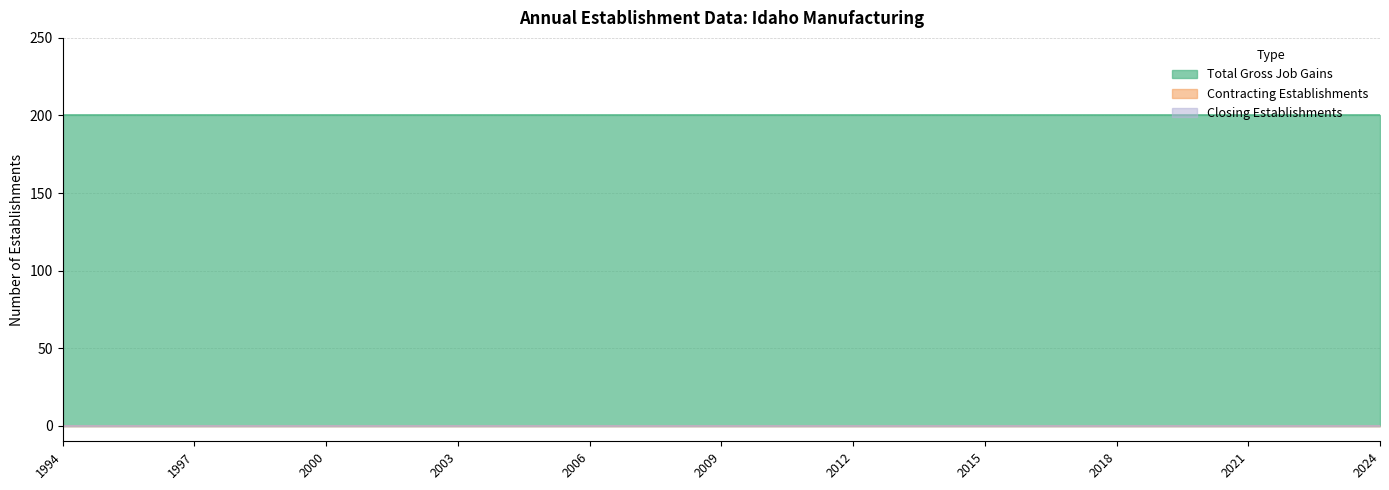

Rank the categories by Closing Establishments value from lowest to highest.

1994, 1995, 1996, 1997, 1998, 1999, 2000, 2001, 2002, 2003, 2004, 2005, 2006, 2007, 2008, 2009, 2010, 2011, 2012, 2013, 2014, 2015, 2016, 2017, 2018, 2019, 2020, 2021, 2022, 2023, 2024